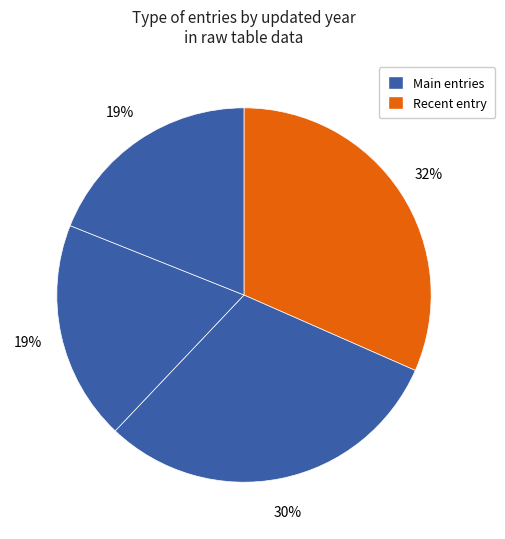

Does any single category account for the majority?

No